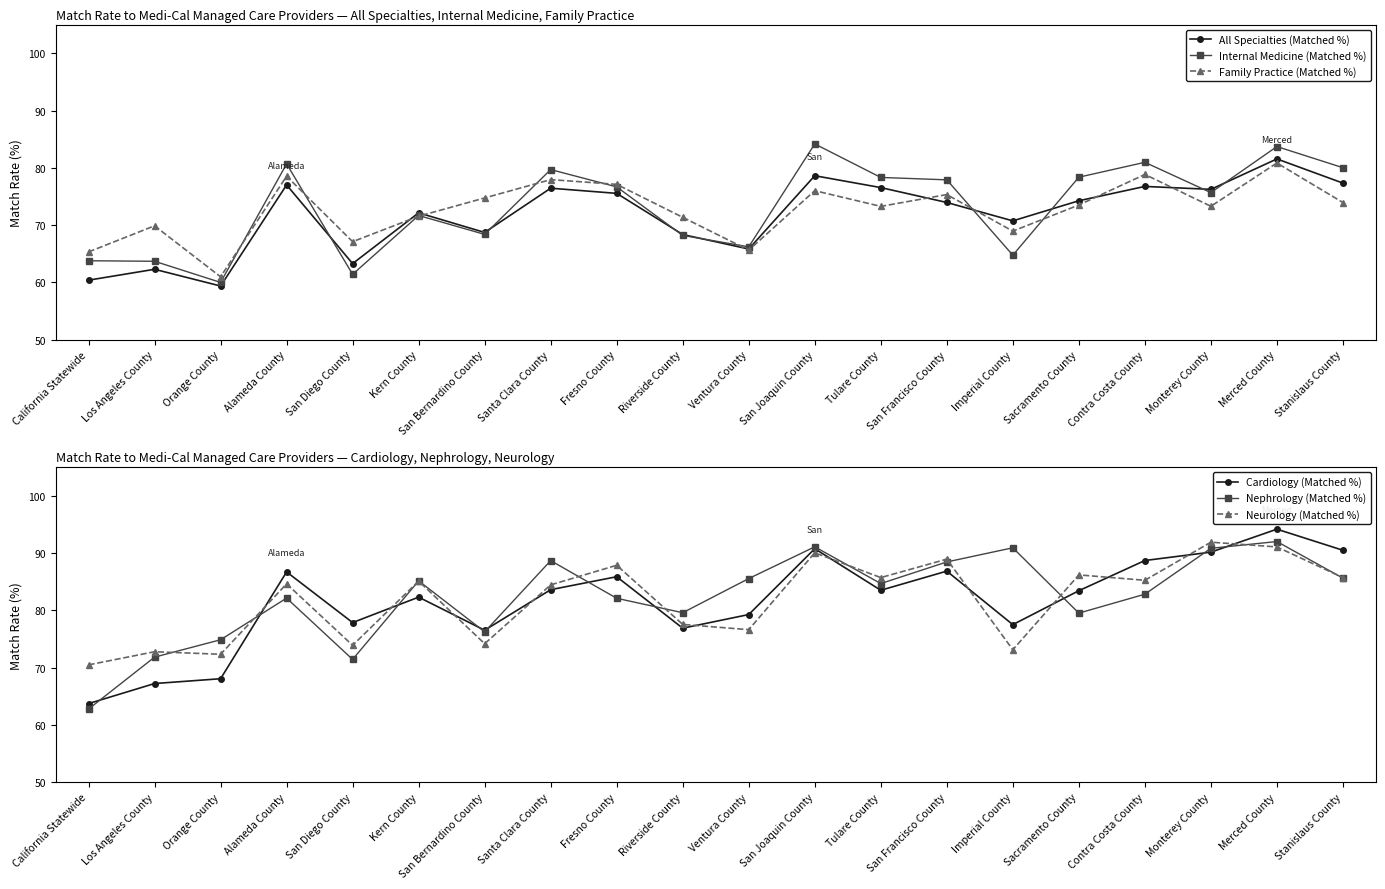

Is it true that Neurology (Matched %) equals 121.3 at Imperial County?

False